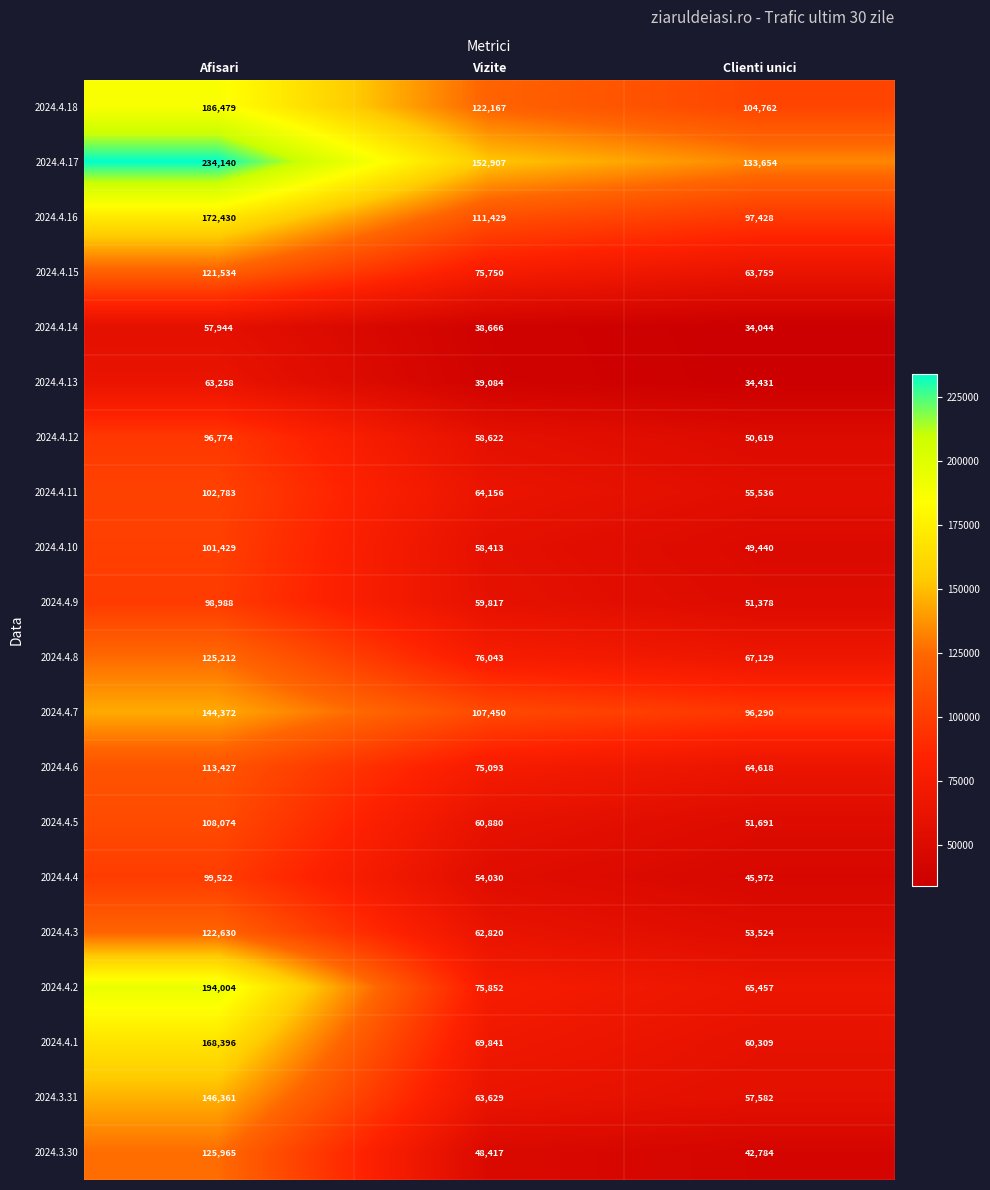

What is the smallest value displayed?

34044